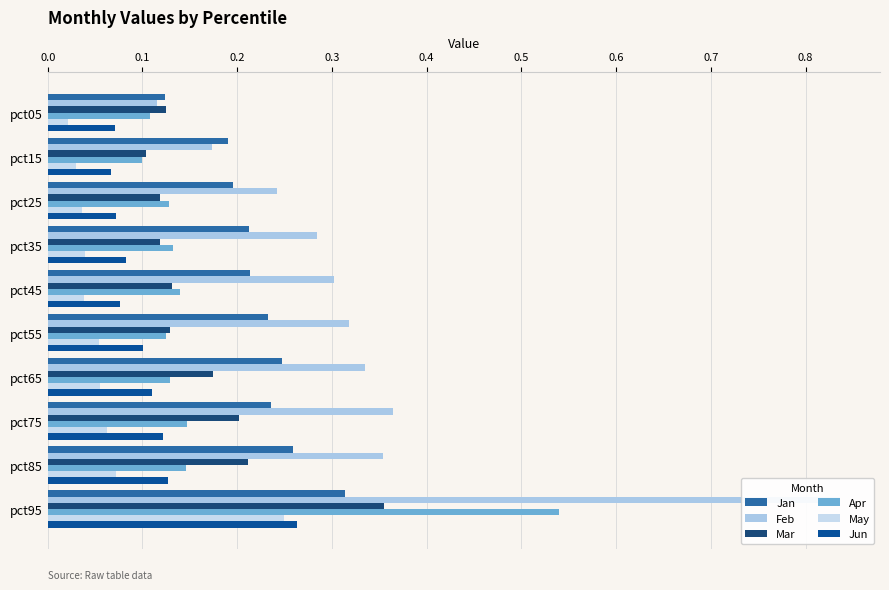

Read the Apr value at pct45.

0.1